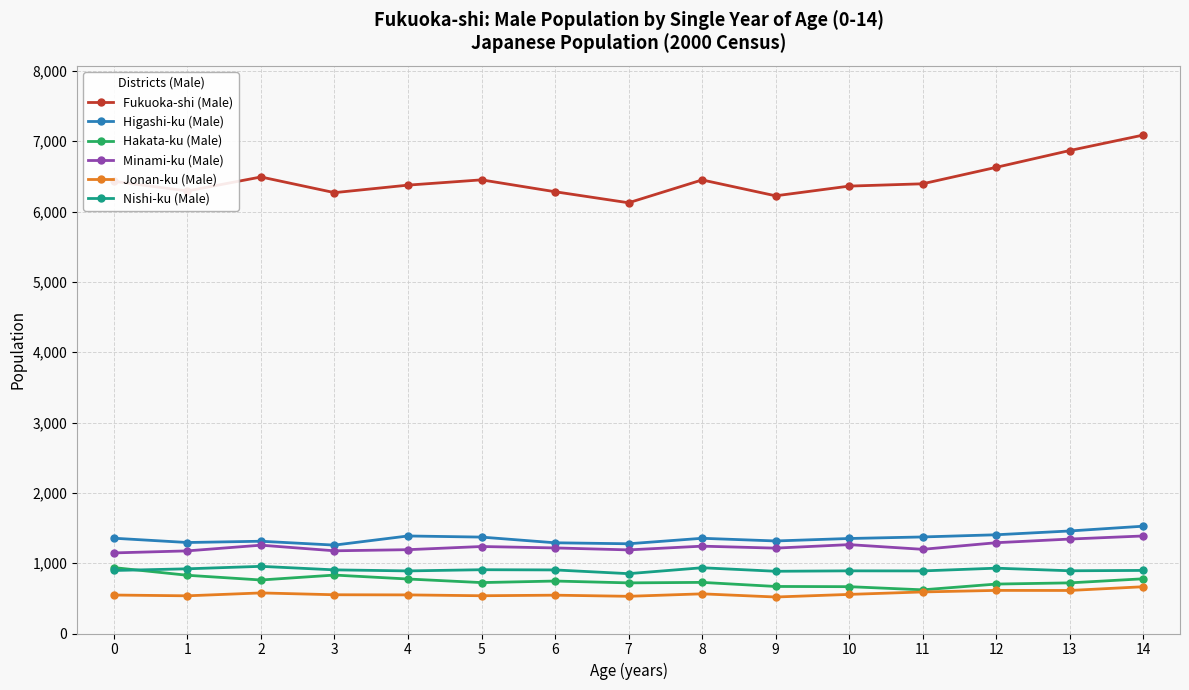

True or false: Minami-ku (Male) has more than 0 interior local peaks.

True